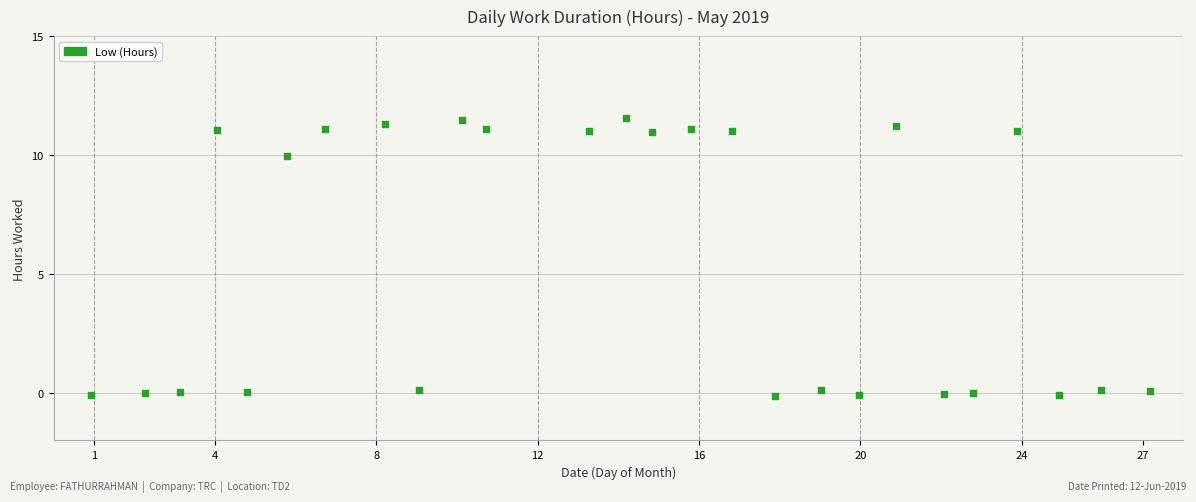

What is the range of Y values (max minus min)?

11.7